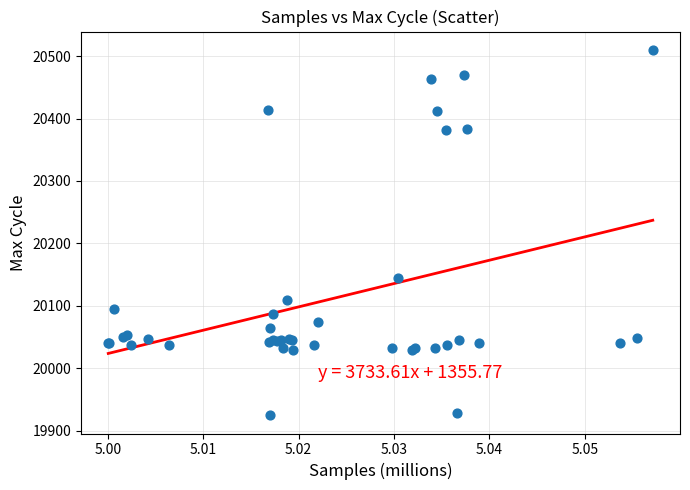

What Y value in the scatter plot is closest to 20217?

20145